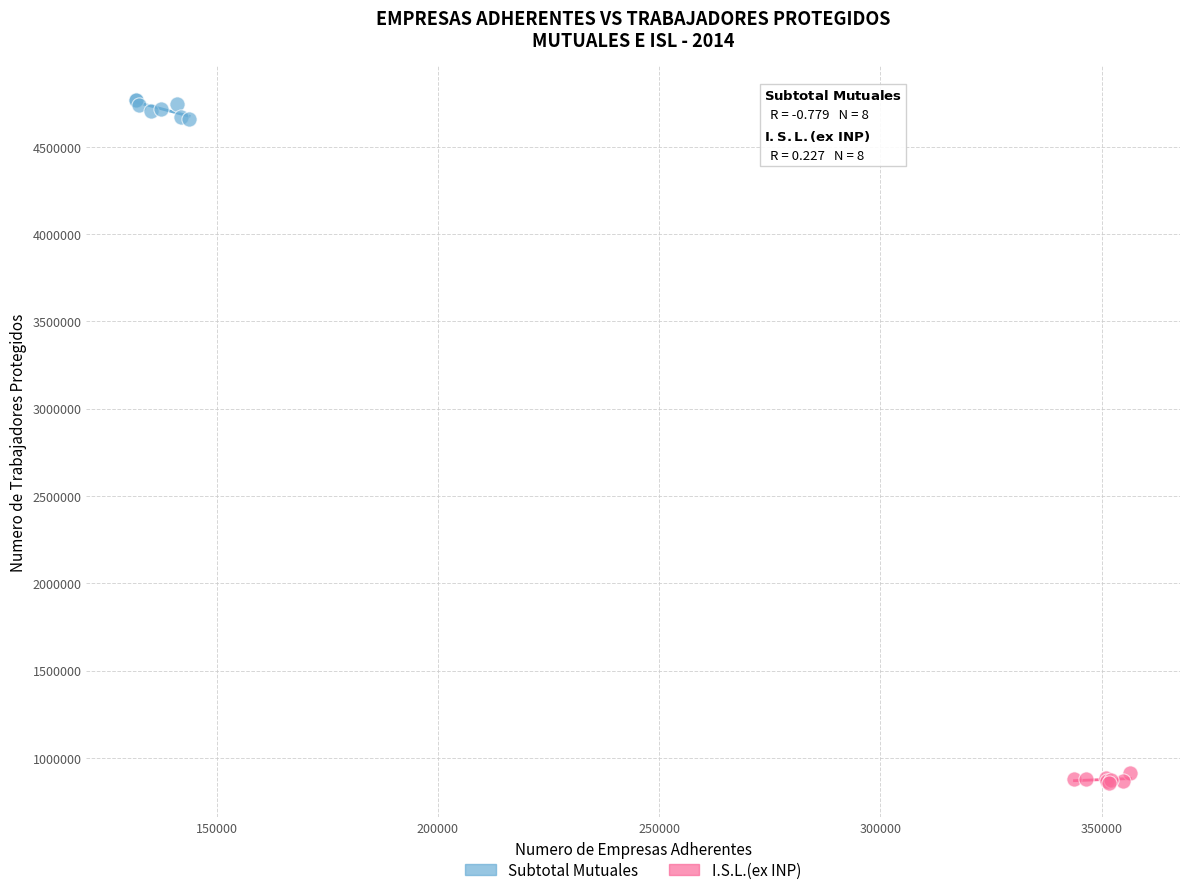

Which series contains the highest Y value?

Subtotal Mutuales